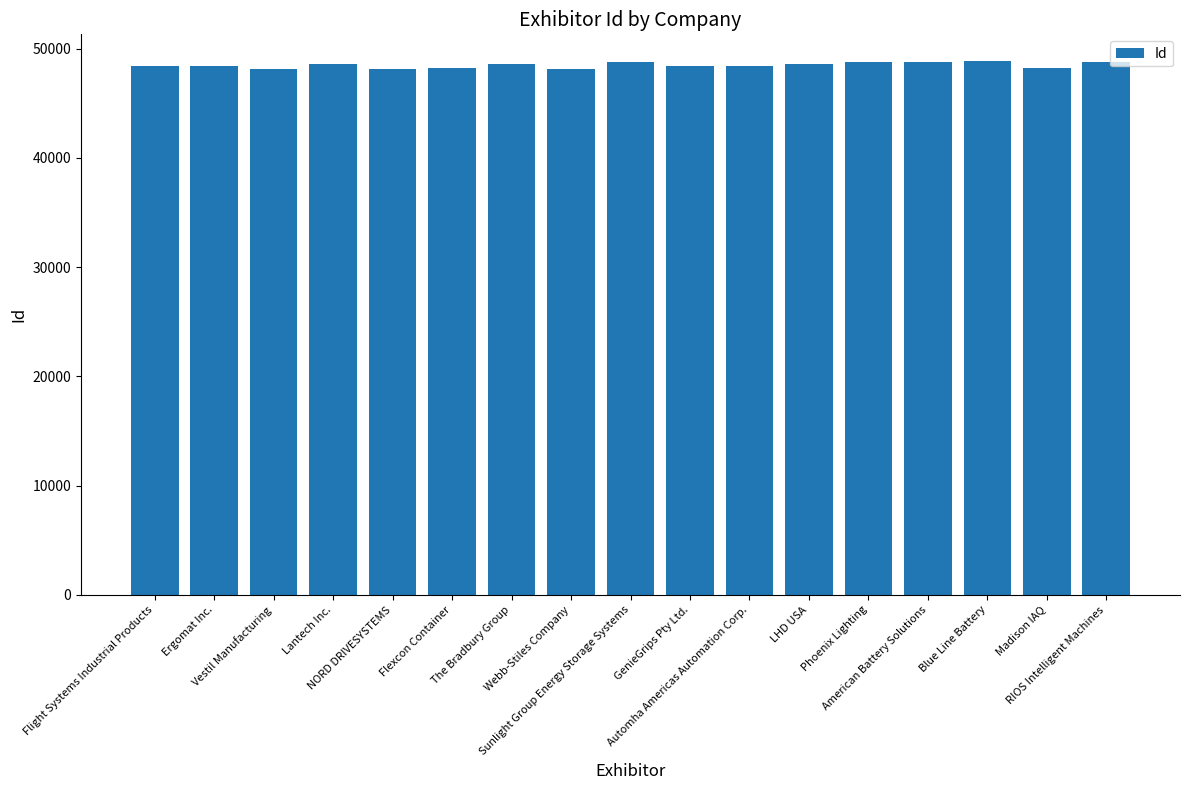

What is the average value?

48489